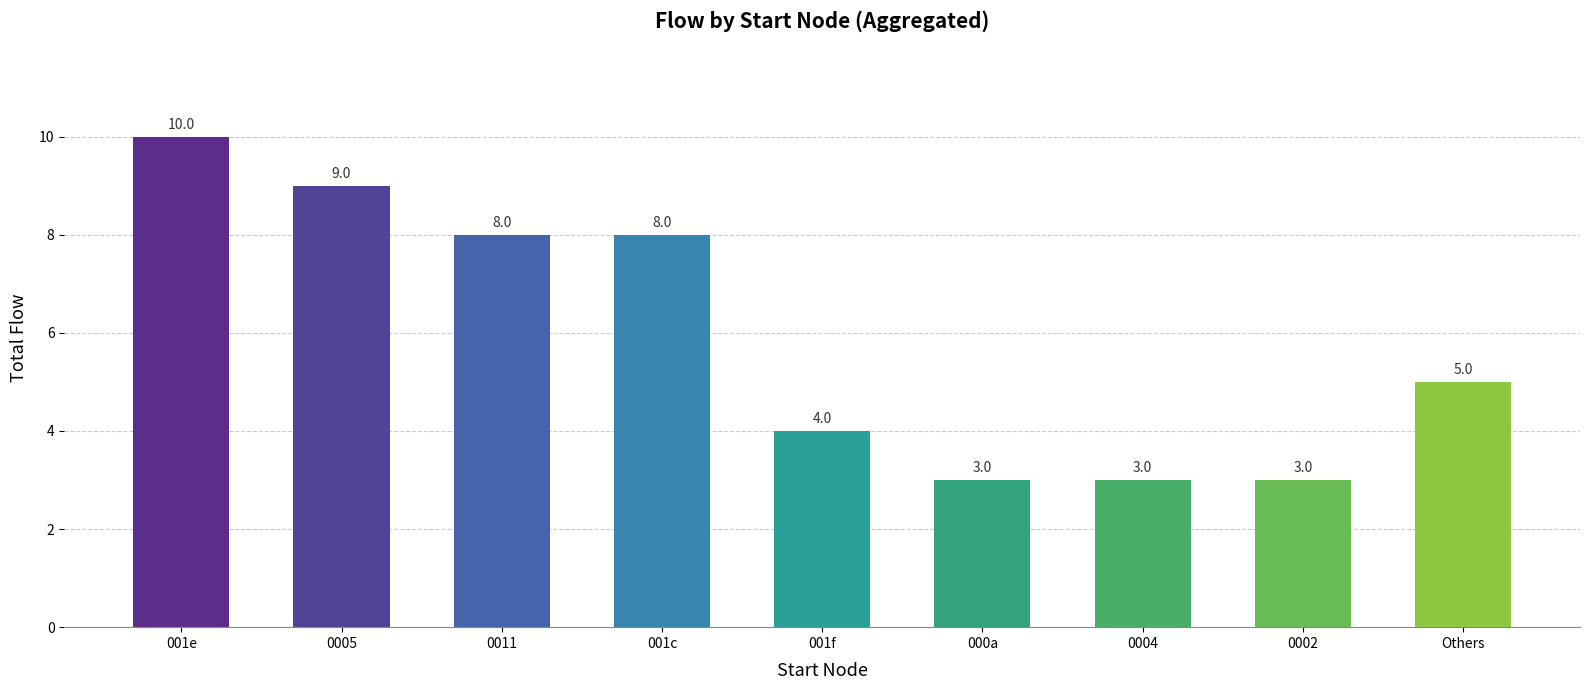

What is the smallest value displayed?

3